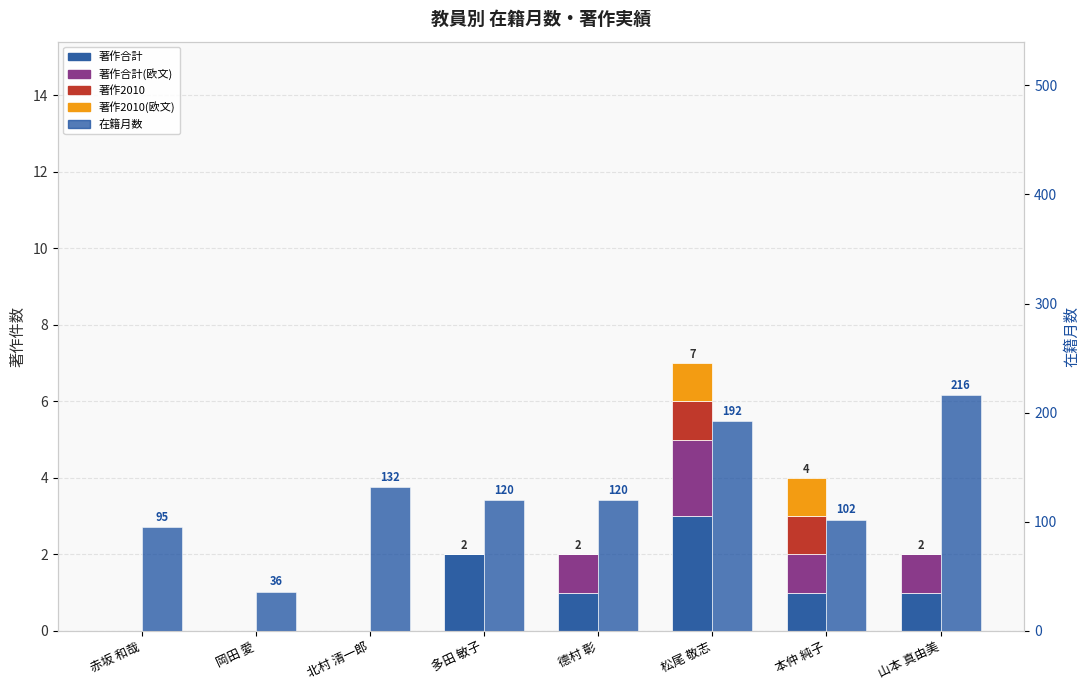

Count the number of categories in the chart.

8